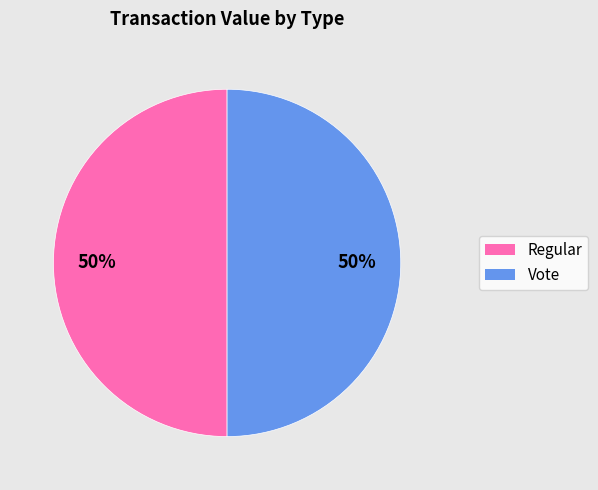

What is the ratio of the value at Vote to the value at Regular?

1.0